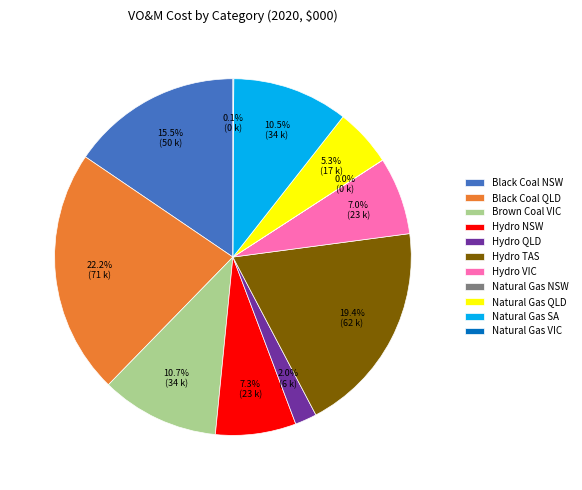

What percentage is NOT represented by Hydro QLD?

98.0%